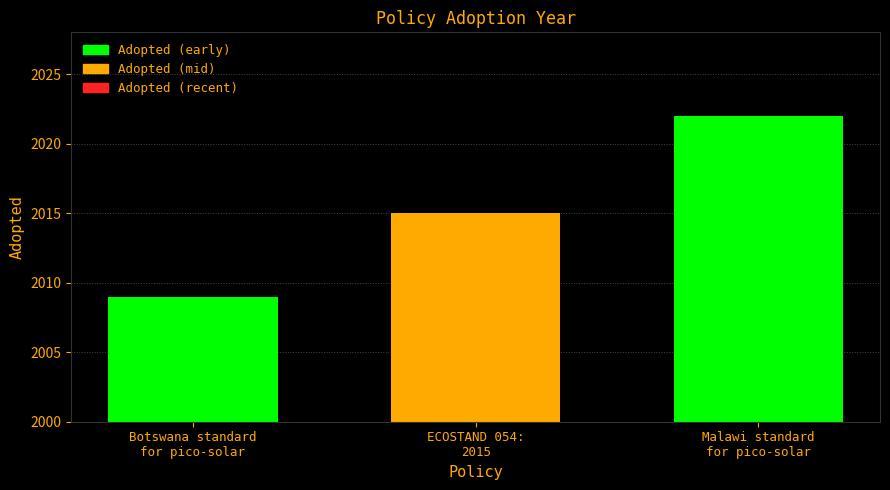

Reading right to left, extract all data points from this chart.

Malawi standard
for pico-solar=2022	ECOSTAND 054:
2015=2015	Botswana standard
for pico-solar=2009